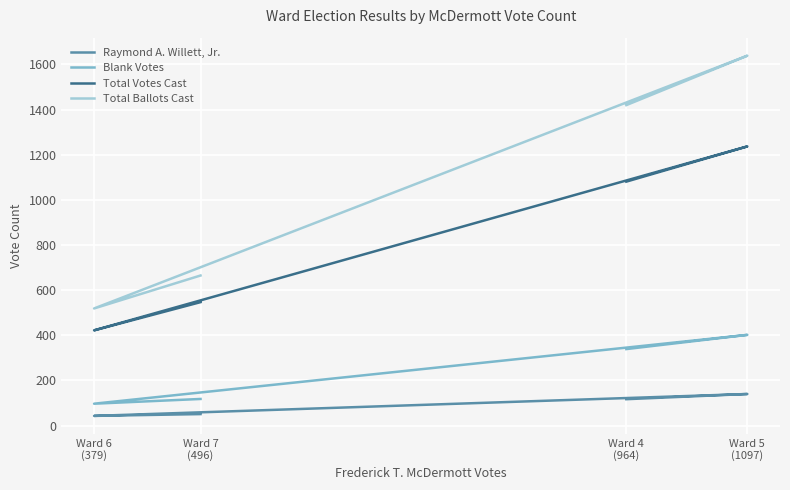

Between Ward 4
(964) and Ward 5
(1097), which series saw the biggest shift?

Total Ballots Cast